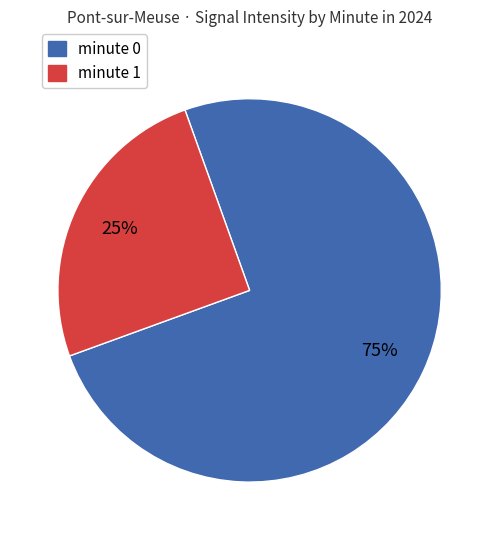

To the nearest percent, what portion does minute 0 represent?

75%